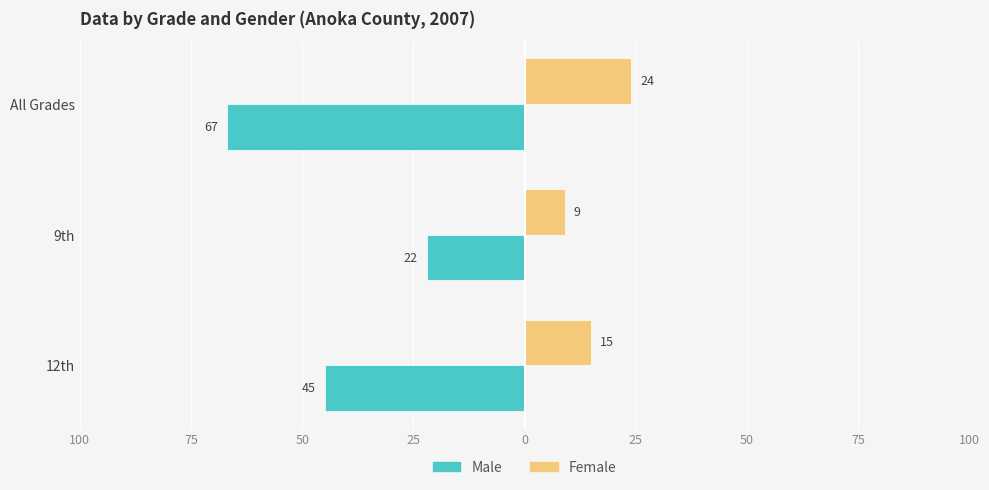

Which series has the largest range (max minus min)?

Male